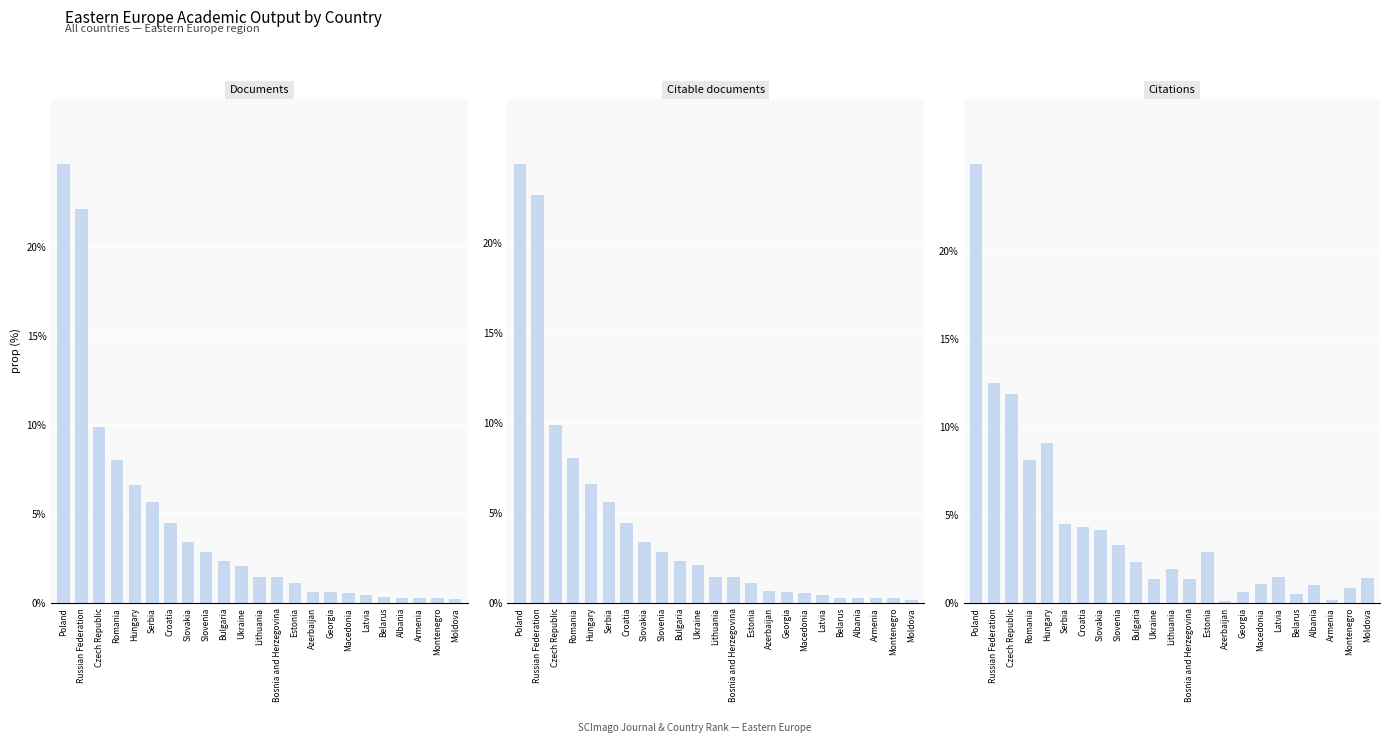

List the series in order of their peak value, lowest first.

Citable documents, Documents, Citations